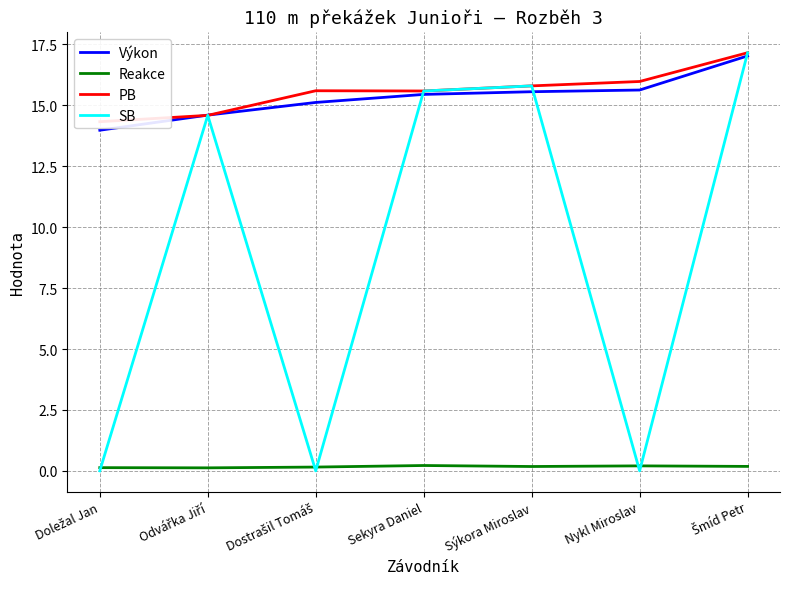

Reading left to right, transcribe all the data shown in this chart.

Výkon: 14.0	14.6	15.1	15.4	15.6	15.6	17.0
Reakce: 0.1	0.1	0.2	0.2	0.2	0.2	0.2
PB: 14.3	14.6	15.6	15.6	15.8	16.0	17.2
SB: 0.0	14.6	0.0	15.6	15.8	0.0	17.2